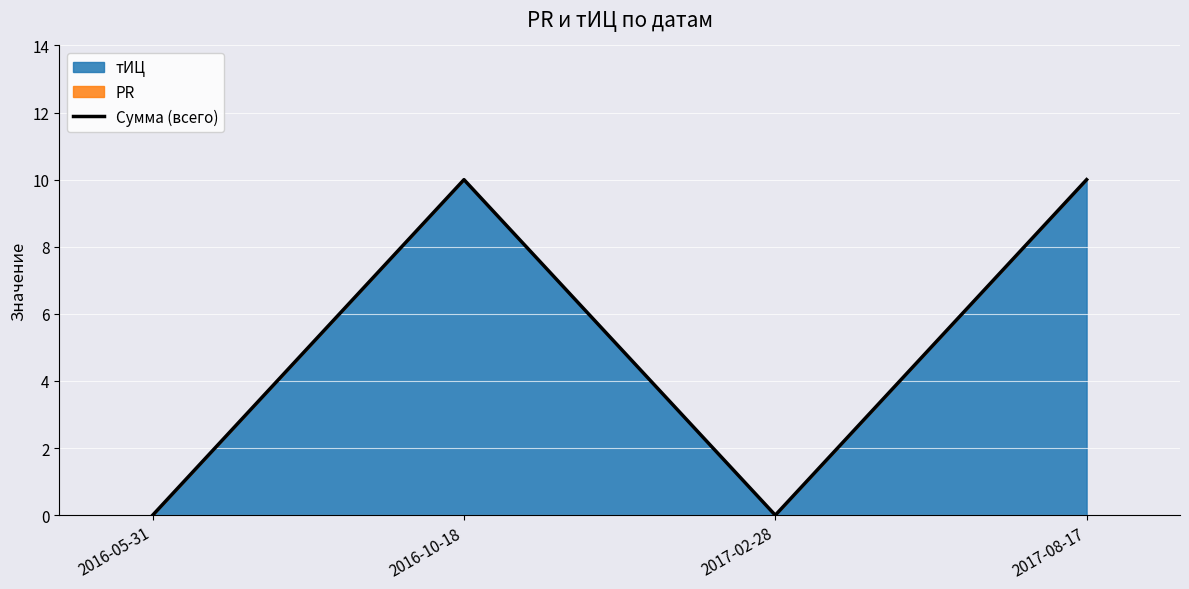

Reading left to right, what are all the values shown in this chart?

2016-05-31=0	2016-10-18=10	2017-02-28=0	2017-08-17=10